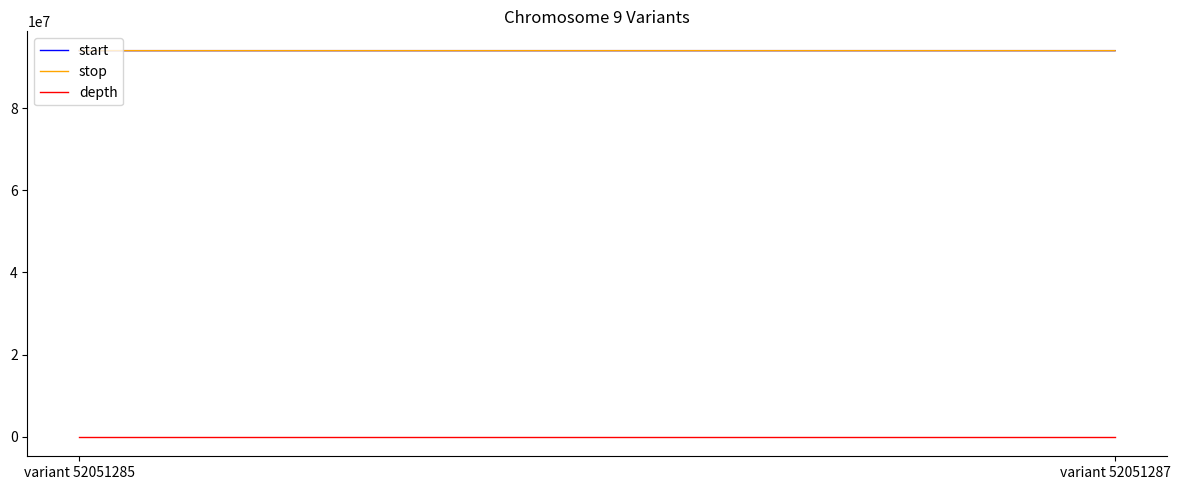

What is the minimum value for start?

93955197